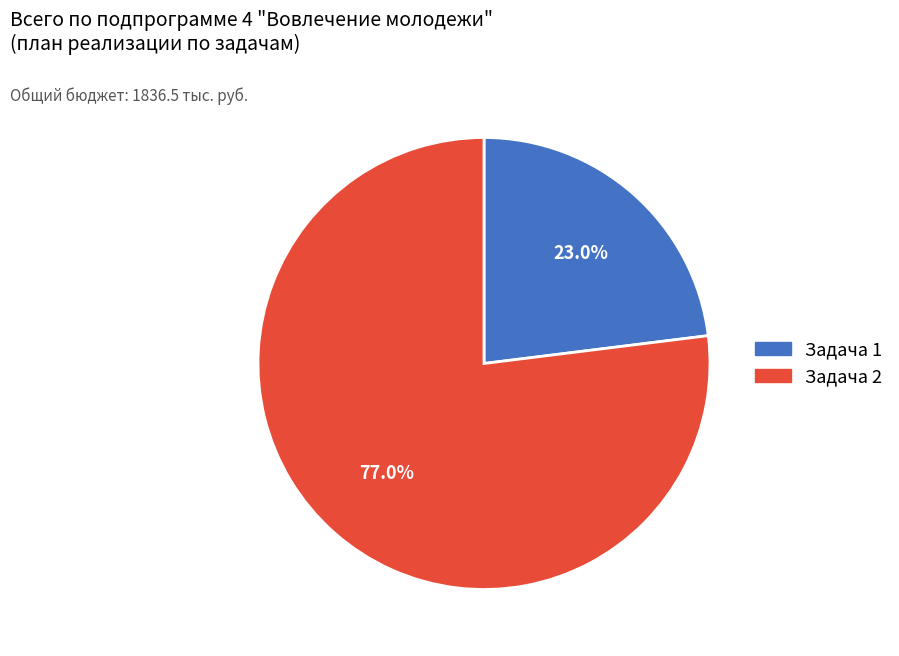

To the nearest percent, what is the average slice percentage?

50%